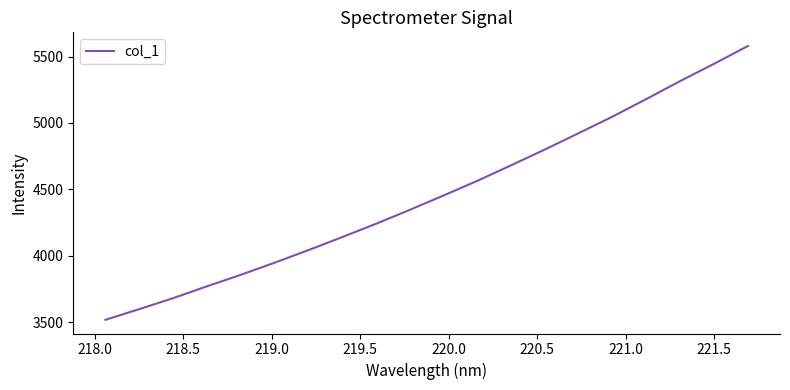

What is the maximum value shown in the chart?

5579.1